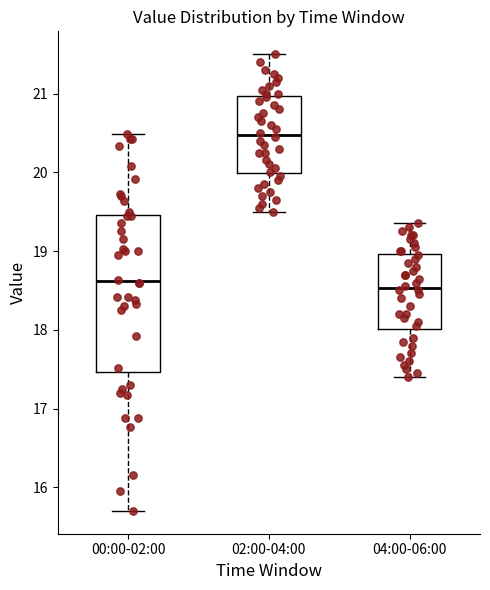

Reading left to right, read every box against the y-axis: the position of its median line, the range the box covers, and the ends of its whiskers. The values are not printed on the chart, so give them approximately, as read against the axis.

00:00-02:00: median 18.6, box 17.5 to 19.5, whiskers 15.7 to 20.5
02:00-04:00: median 20.5, box 20.0 to 21.0, whiskers 19.5 to 21.5
04:00-06:00: median 18.5, box 18.0 to 19.0, whiskers 17.4 to 19.4